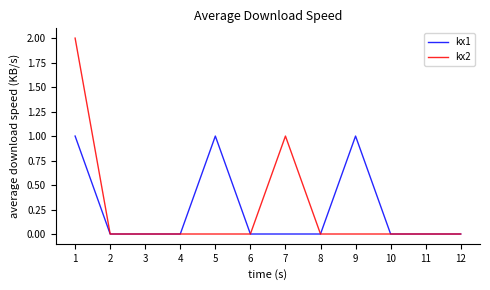

Which series has the largest range (max minus min)?

kx2